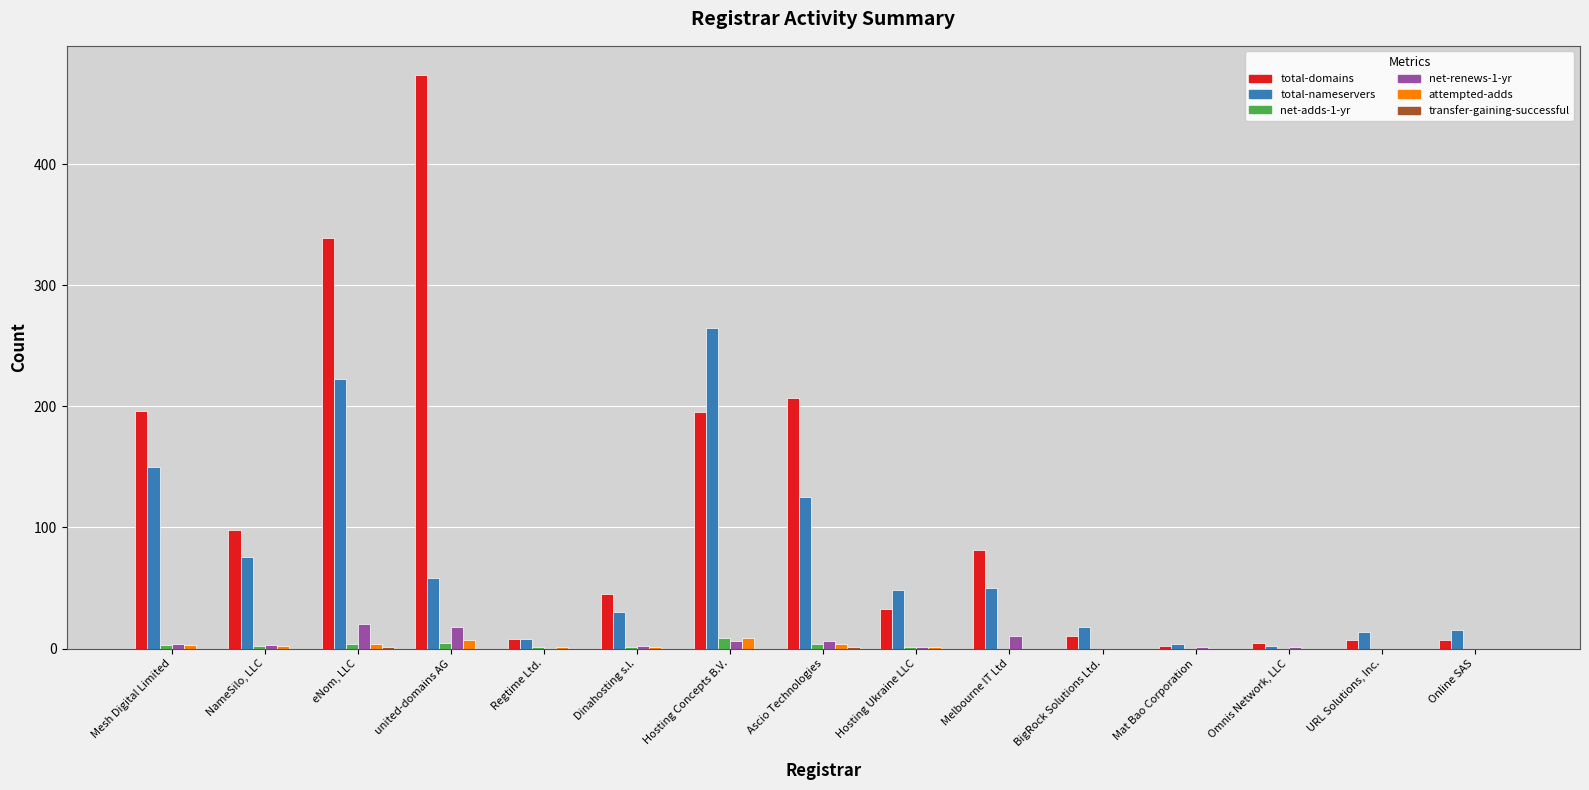

Which series changed the most between Melbourne IT Ltd and Mat Bao Corporation?

total-domains